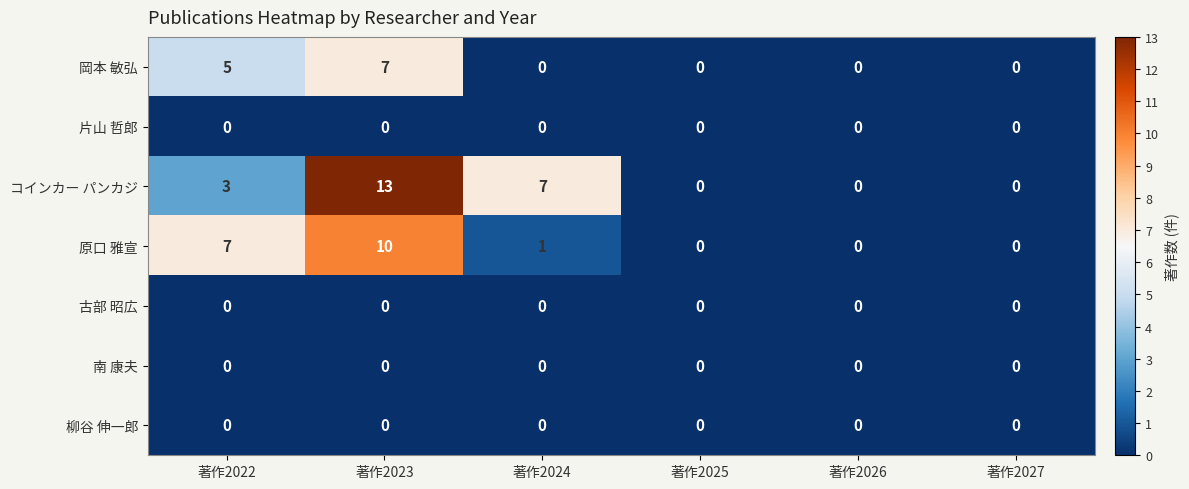

What is the spread (max minus min) of values at 著作2022?

7